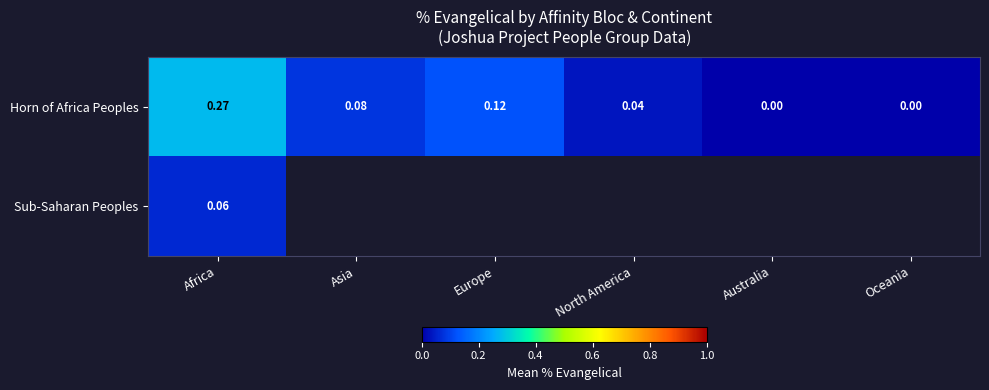

Which label corresponds to the smallest value in the chart?

Australia